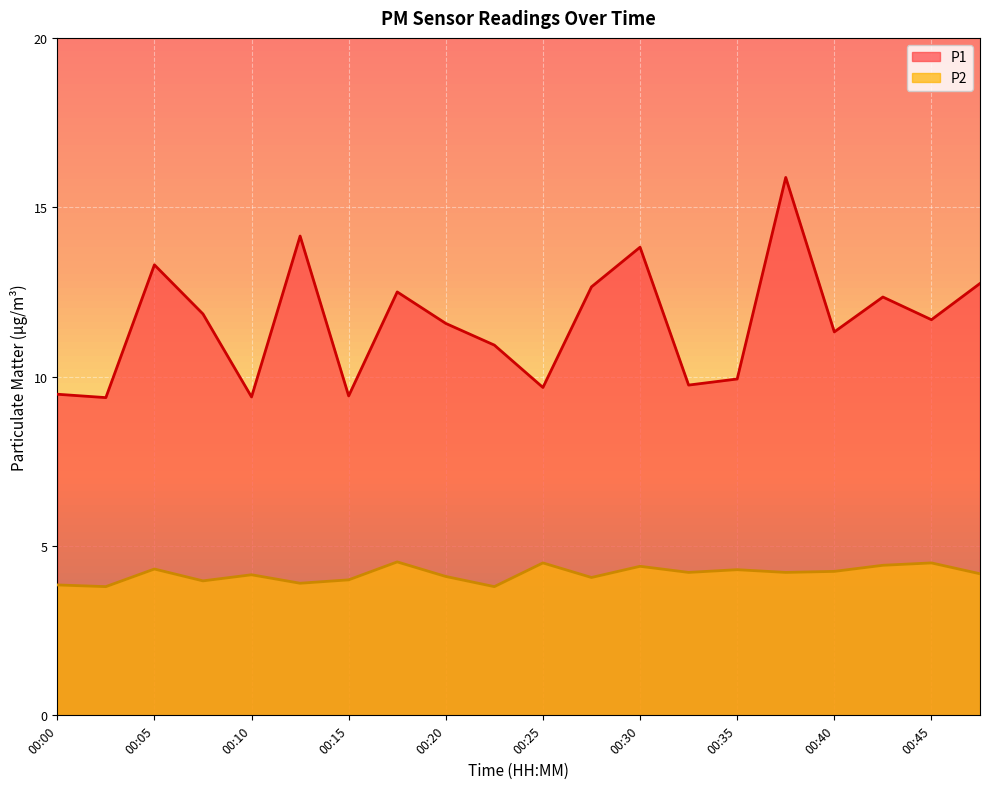

What is the difference between the maximum and minimum values in the P2 series?

0.7